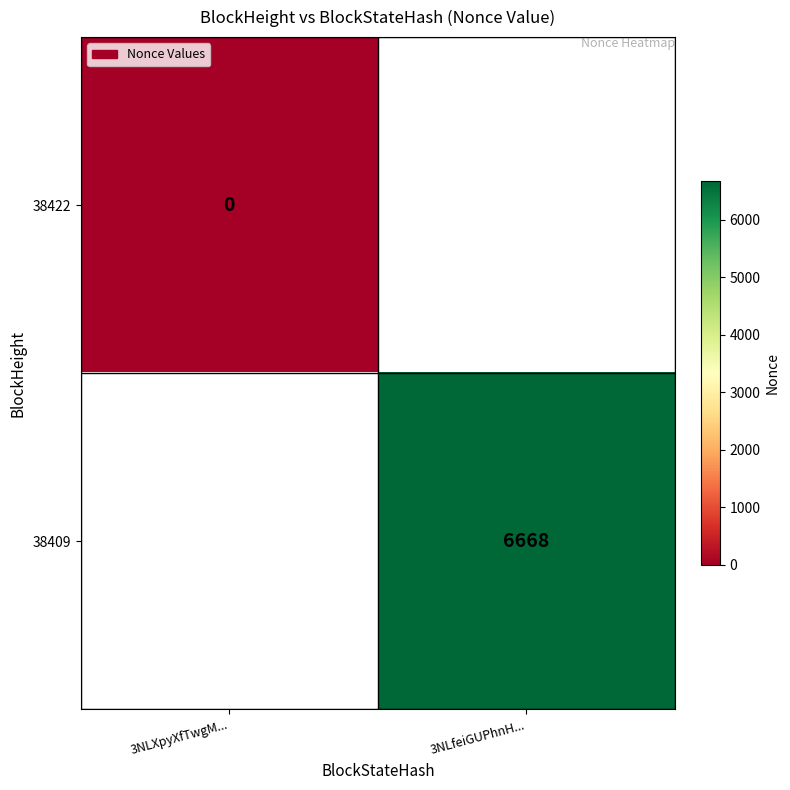

Is it true that 38409 equals 10229 at 3NLfeiGUPhnH...?

False